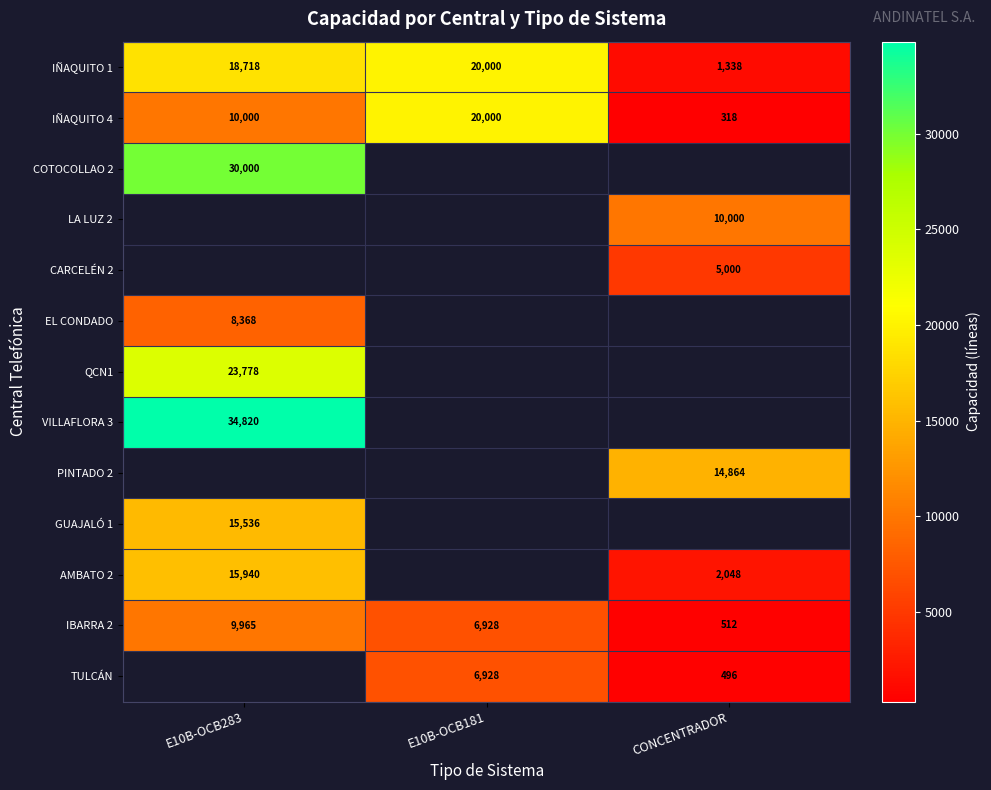

The PINTADO 2 series shows 23976 at CONCENTRADOR. True or false?

False